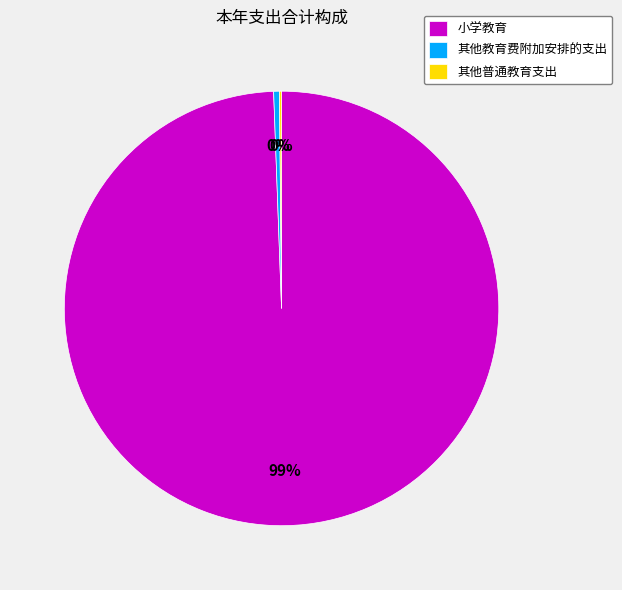

Which has a higher value, 小学教育 or 其他教育费附加安排的支出?

小学教育